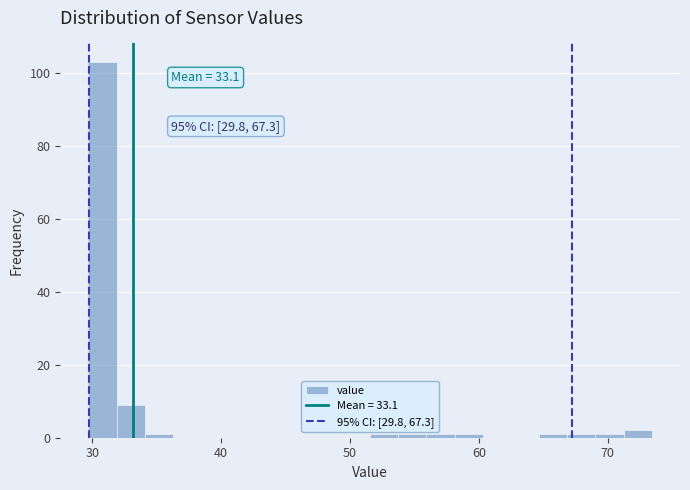

Read against the x-axis, roughly where is the centre of the tallest bar?

31